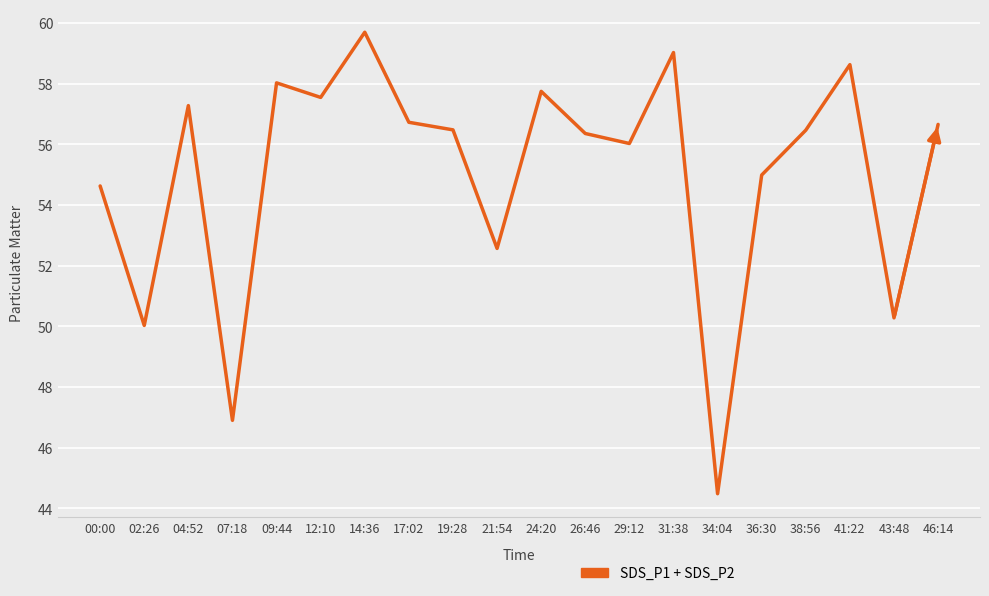

What is the smallest value displayed?

44.5